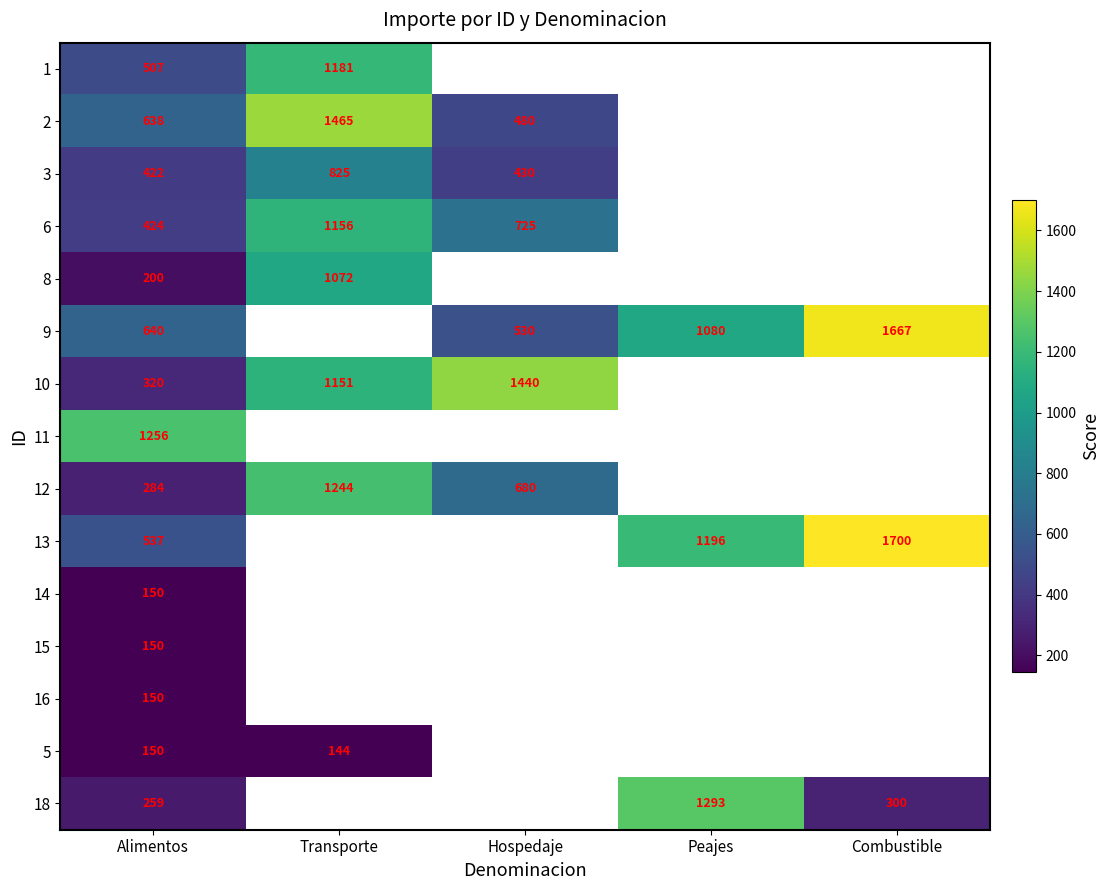

At which category is the sum across all series the highest?

Alimentos